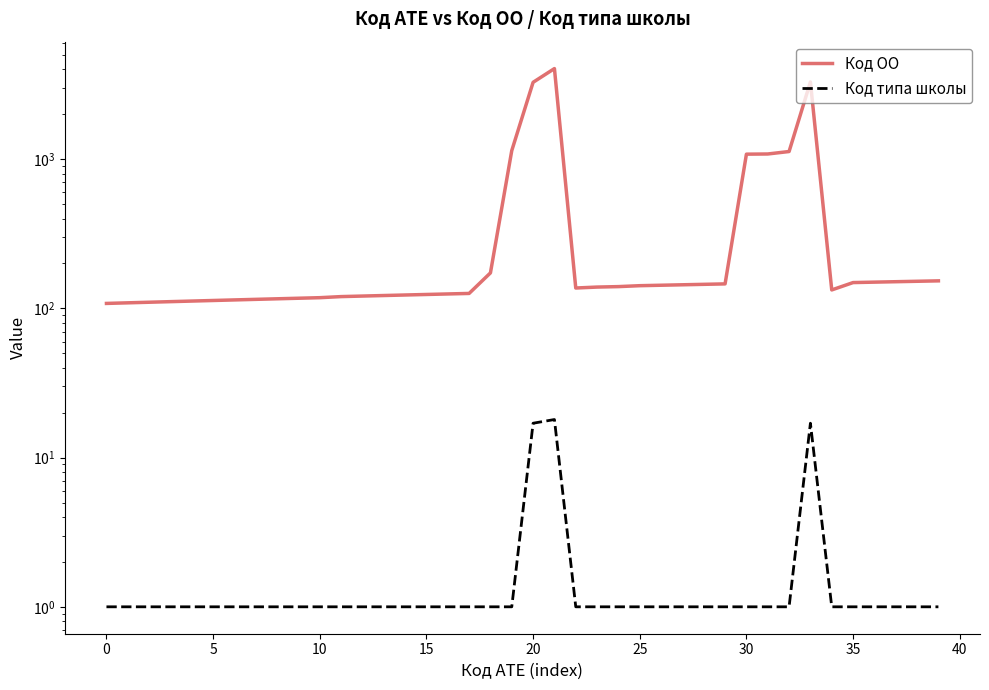

Reading right to left, what are all the values shown in this chart?

Код ОО: 153	152	151	150	149	133	3295	1126	1084	1081	146	145	144	143	142	140	139	137	4050	3277	1142	173	126	125	124	123	122	121	120	118	117	116	115	114	113	112	111	110	109	108
Код типа школы: 1	1	1	1	1	1	17	1	1	1	1	1	1	1	1	1	1	1	18	17	1	1	1	1	1	1	1	1	1	1	1	1	1	1	1	1	1	1	1	1